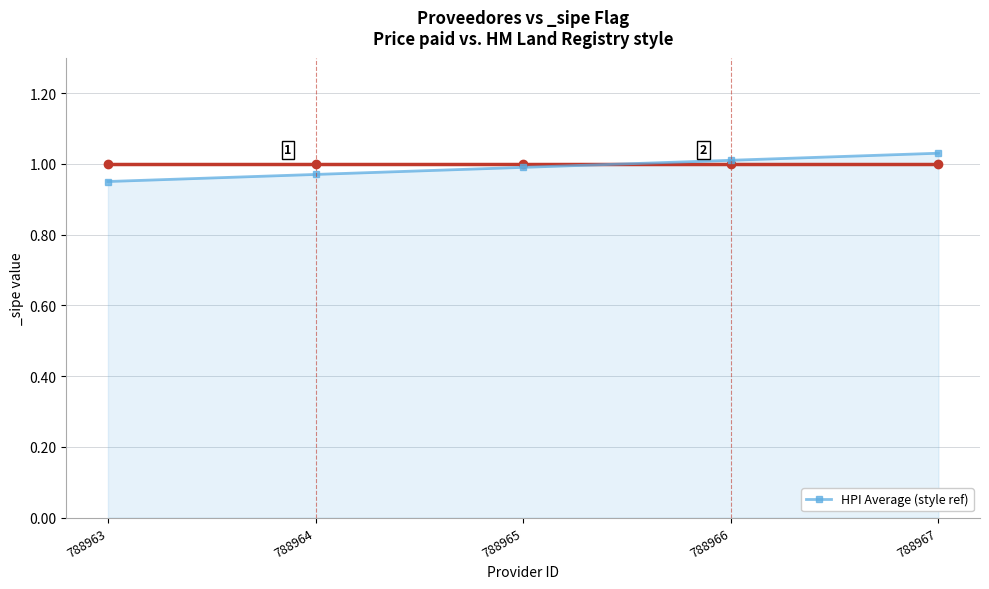

At which category does the chart reach its minimum across all series?

788963